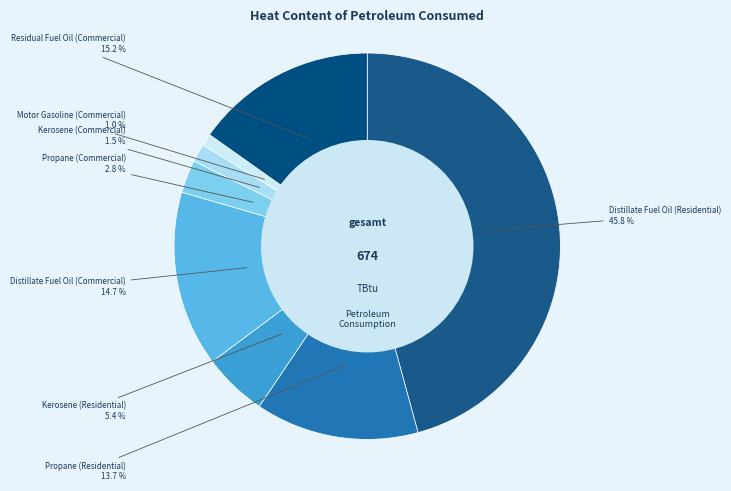

Which category has the smallest portion of the pie?

Motor Gasoline (Commercial)